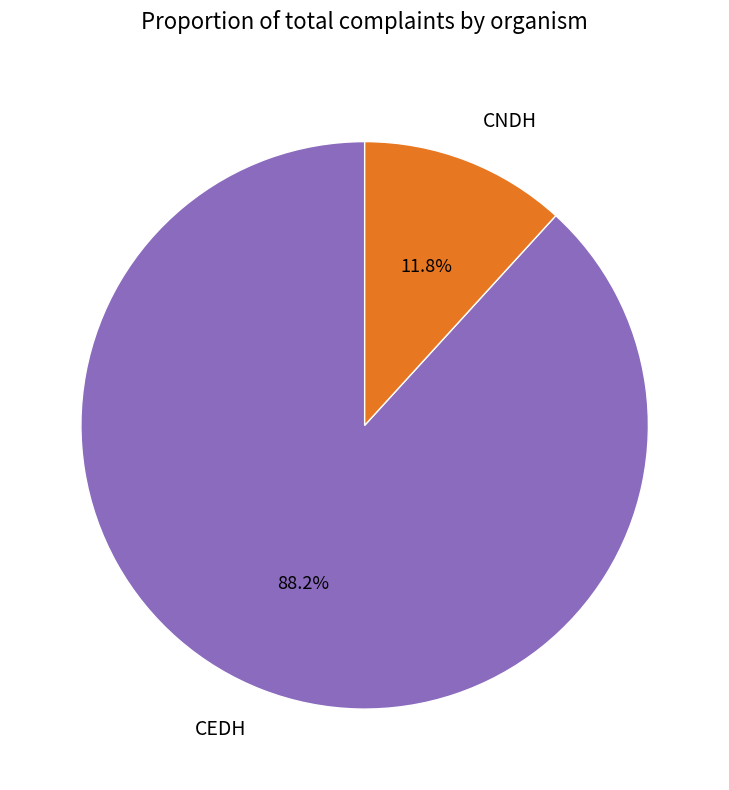

To the nearest percent, what is the difference between the CEDH and CNDH slice percentages?

76%